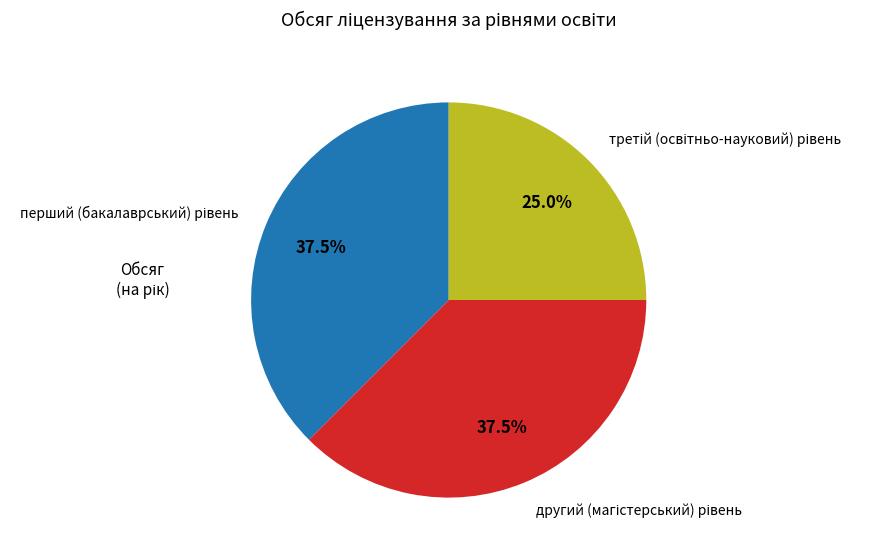

Does any single category account for the majority?

No